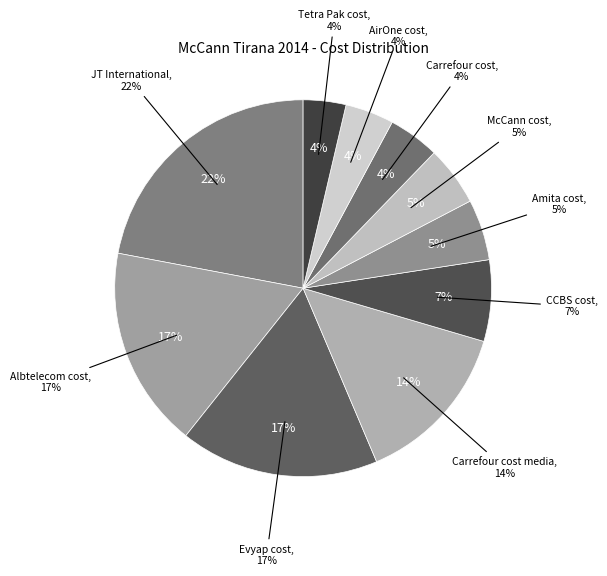

Which slice is the smallest?

Tetra Pak cost